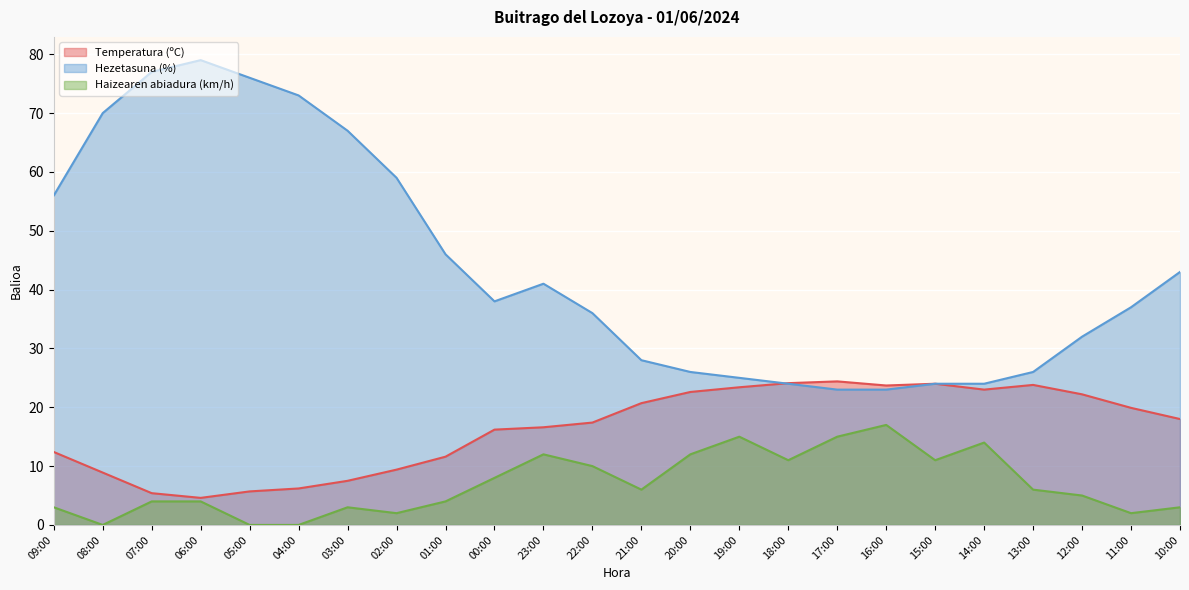

What is the highest value of the Hezetasuna (%) series?

79.0